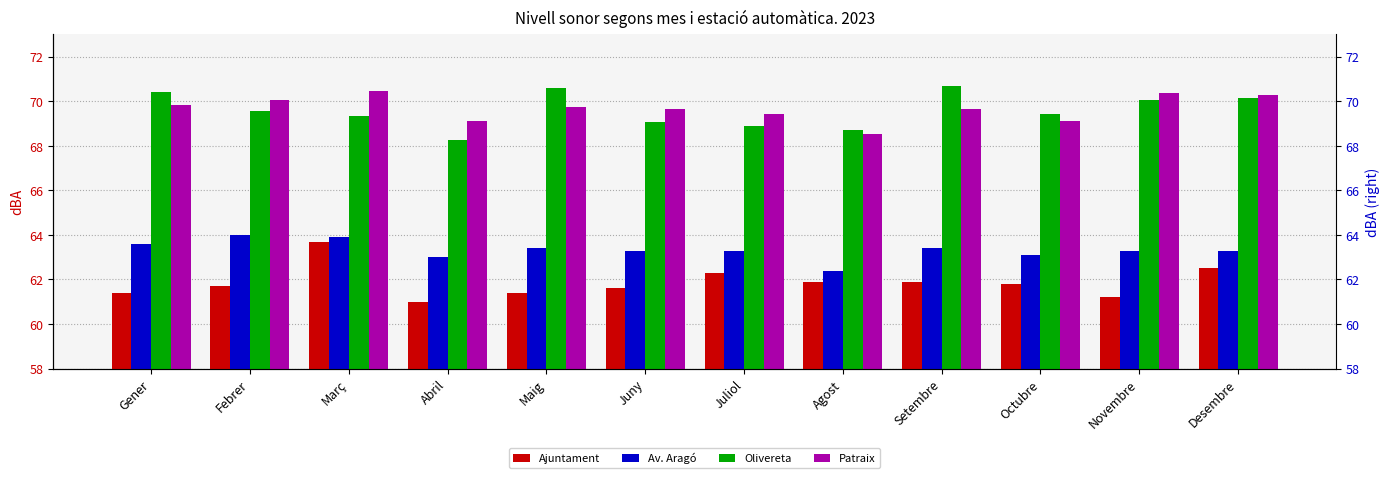

What value does the Olivereta series have at Octubre?

69.4